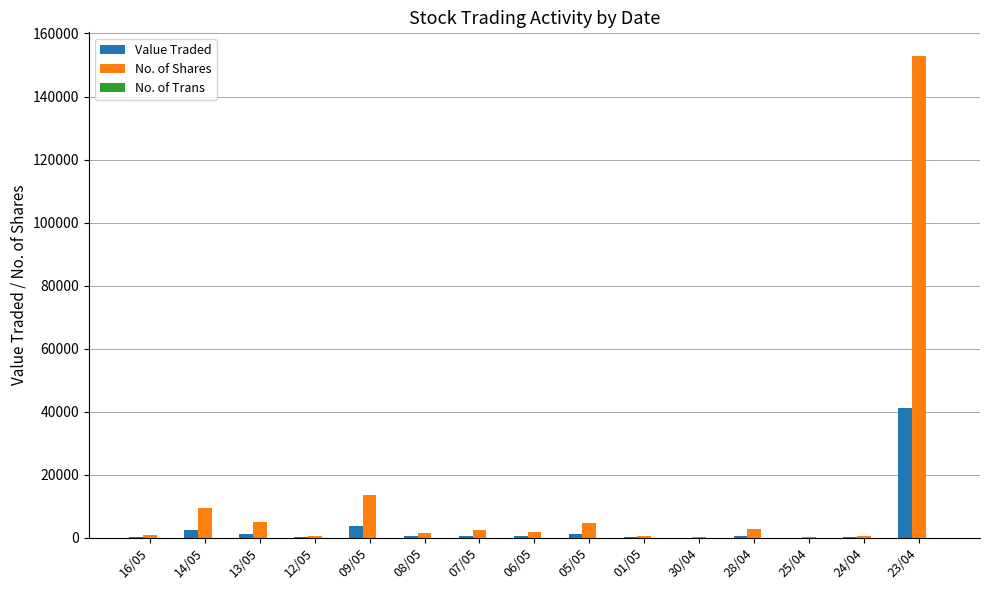

Which label corresponds to the largest value in the chart?

23/04